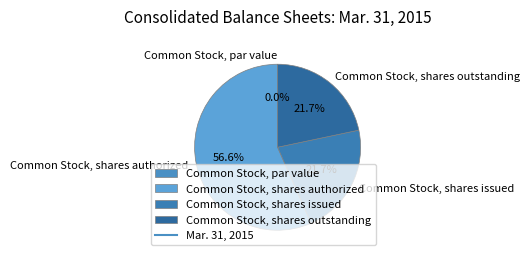

What percentage is NOT represented by Common Stock, par value?

100.0%